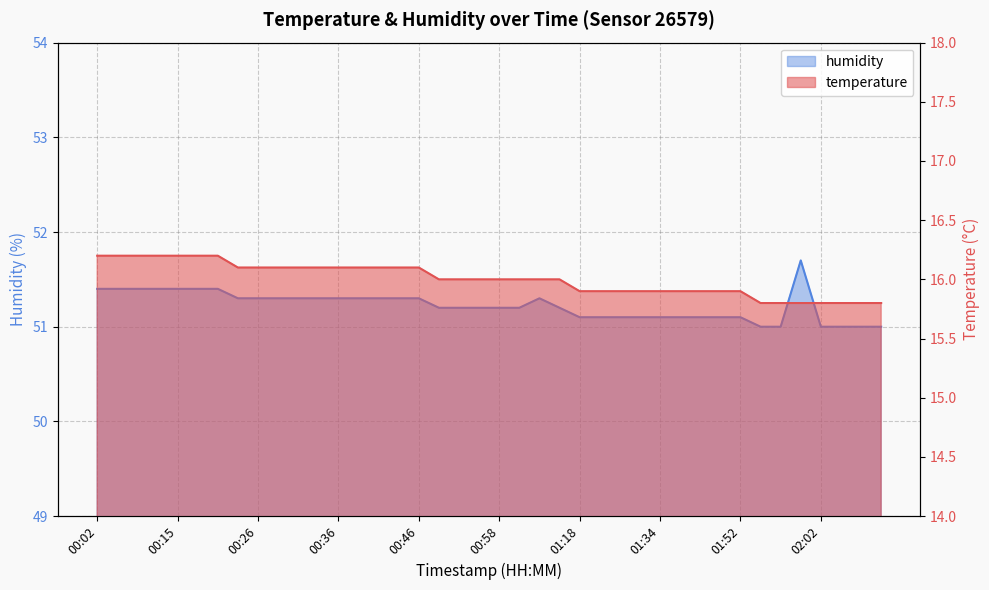

What is the difference between the maximum and minimum values in the temperature series?

0.4